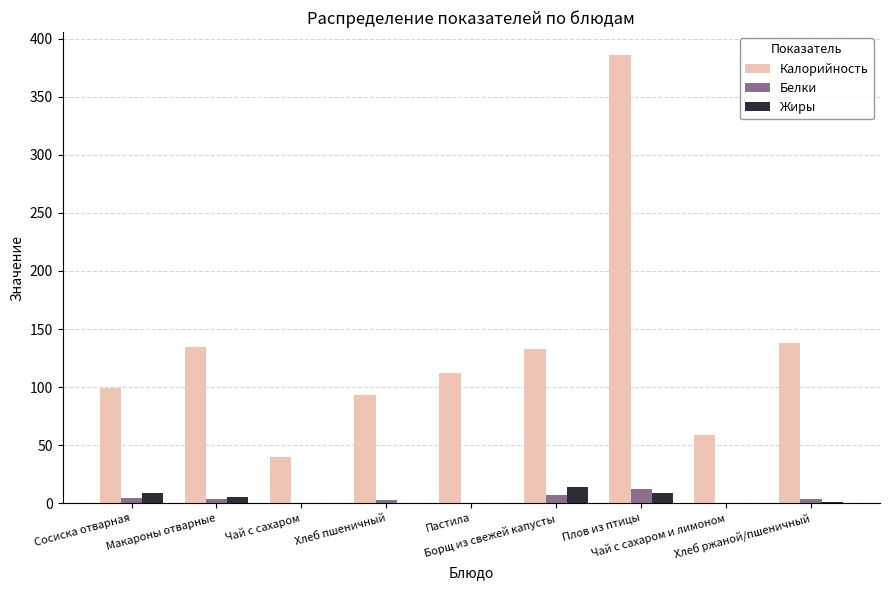

The value of Белки at Чай с сахаром и лимоном is 0.1. True or false?

True